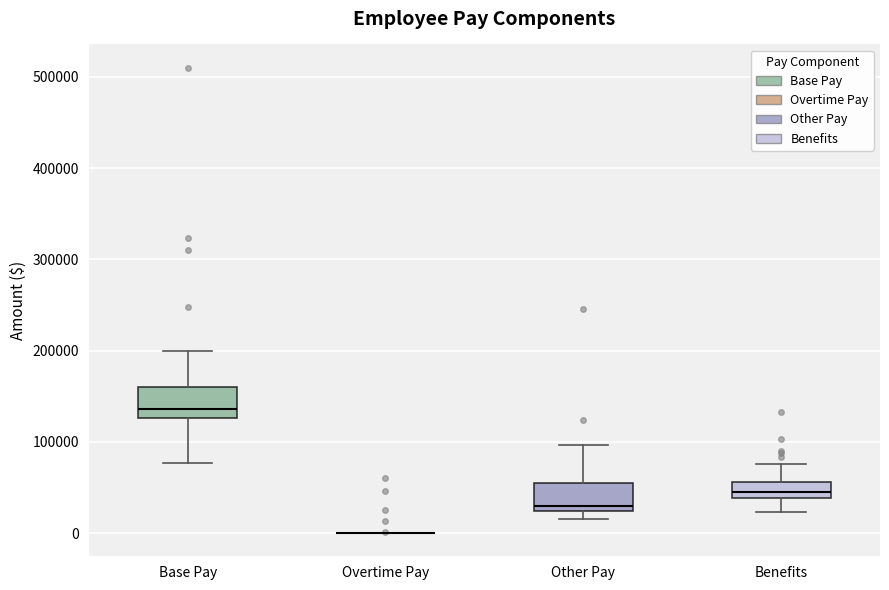

Reading left to right, read every box against the y-axis: the position of its median line, the range the box covers, and the ends of its whiskers. The values are not printed on the chart, so give them approximately, as read against the axis.

Base Pay: median 140000, box 130000 to 160000, whiskers 80000 to 200000
Overtime Pay: box collapsed to a line at 0, whiskers 0 to 0
Other Pay: median 30000, box 20000 to 50000, whiskers 20000 (just below the box's lower edge) to 100000
Benefits: median 50000, box 40000 to 60000, whiskers 20000 to 80000